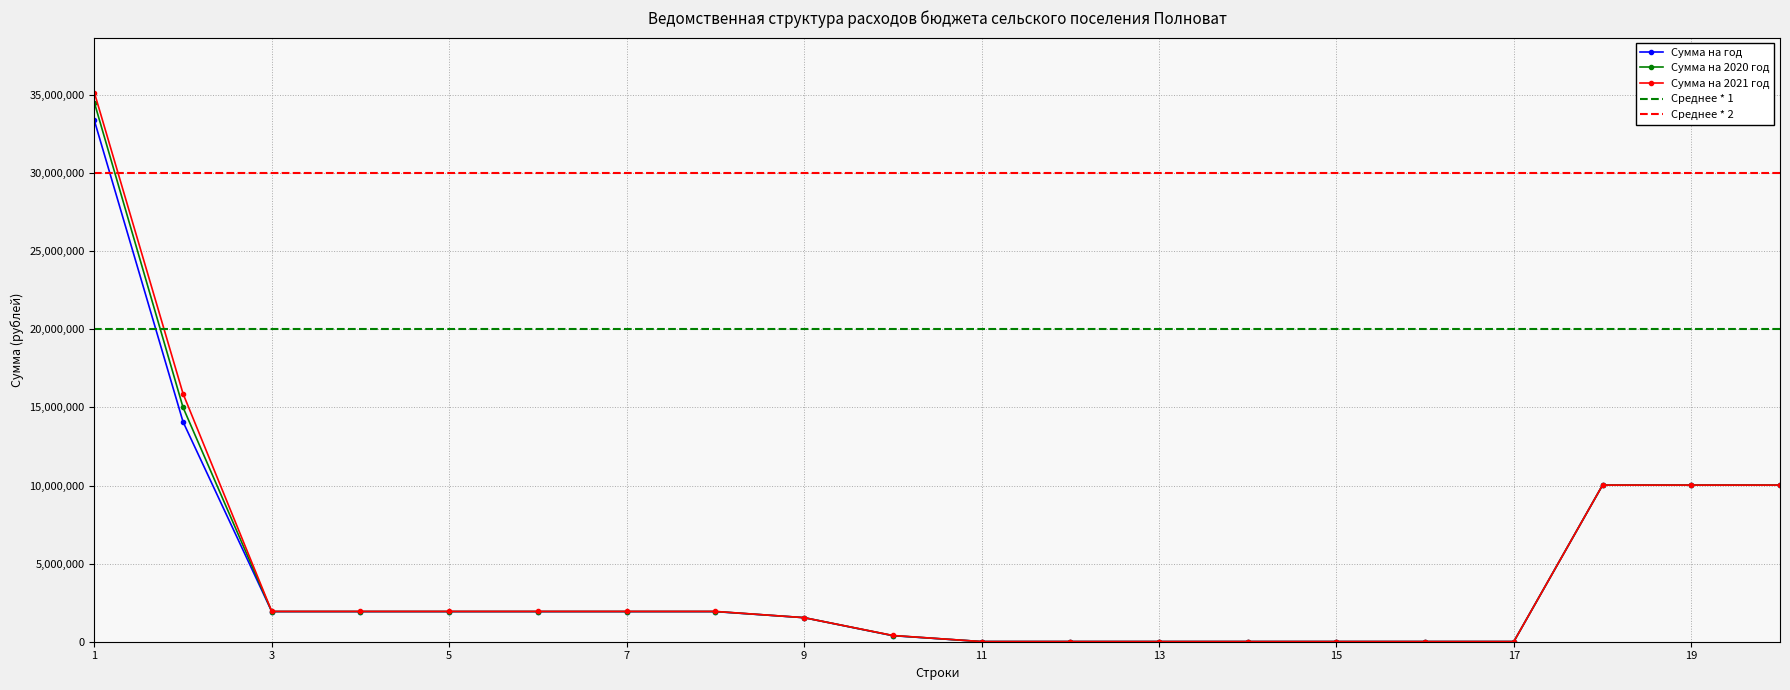

True or false: Сумма на 2021 год and Сумма на год intersect in this chart.

False